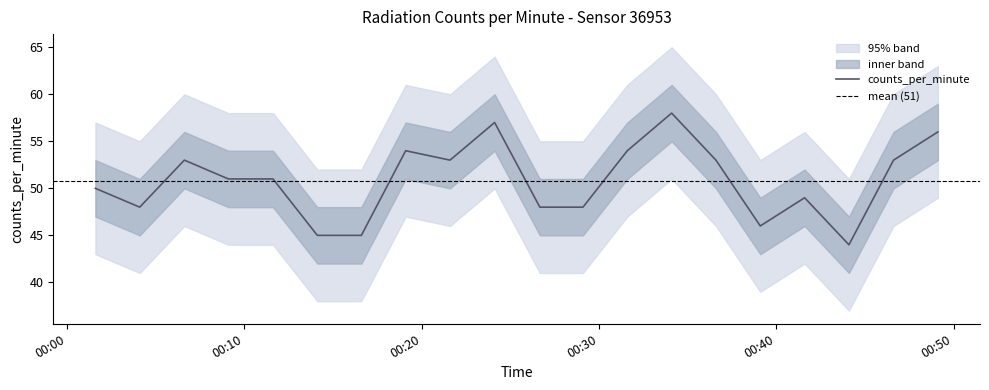

How many categories are shown in the chart?

20